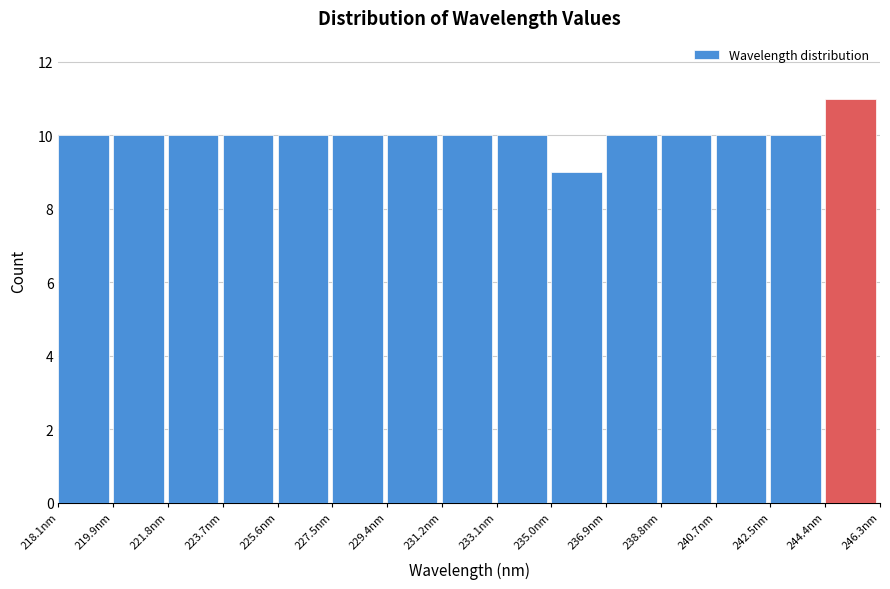

Reading left to right, list every bar in this chart as the range it spans on the x-axis followed by its height. Neither the bar edges nor the heights are printed on the chart, so give them approximately, as read against the axes.

218.0 to 220.0: 10
220.0 to 221.8: 10
221.8 to 223.8: 10
223.8 to 225.6: 10
225.6 to 227.4: 10
227.4 to 229.4: 10
229.4 to 231.2: 10
231.2 to 233.2: 10
233.2 to 235.0: 10
235.0 to 236.8: 9
236.8 to 238.8: 10
238.8 to 240.6: 10
240.6 to 242.6: 10
242.6 to 244.4: 10
244.4 to 246.4: 11